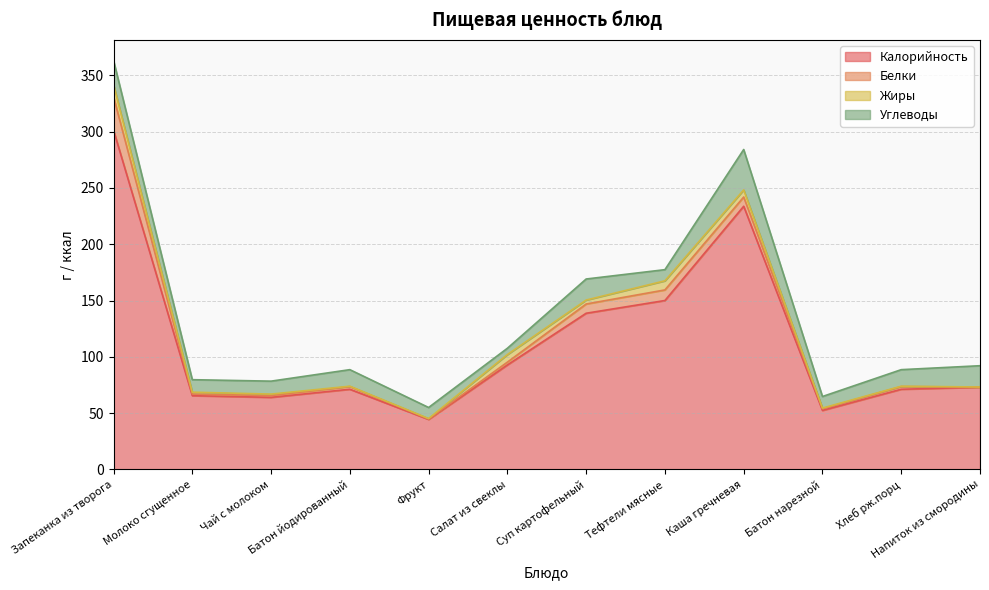

What is the minimum value for Углеводы?

5.6